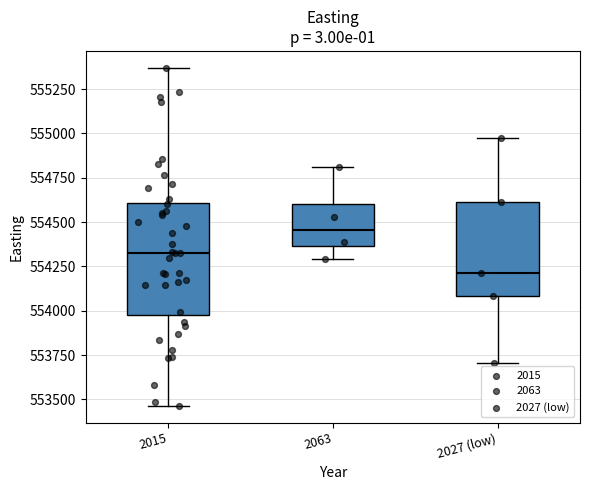

Comparing the boxes themselves (not the whiskers), which one is the tallest?

2015